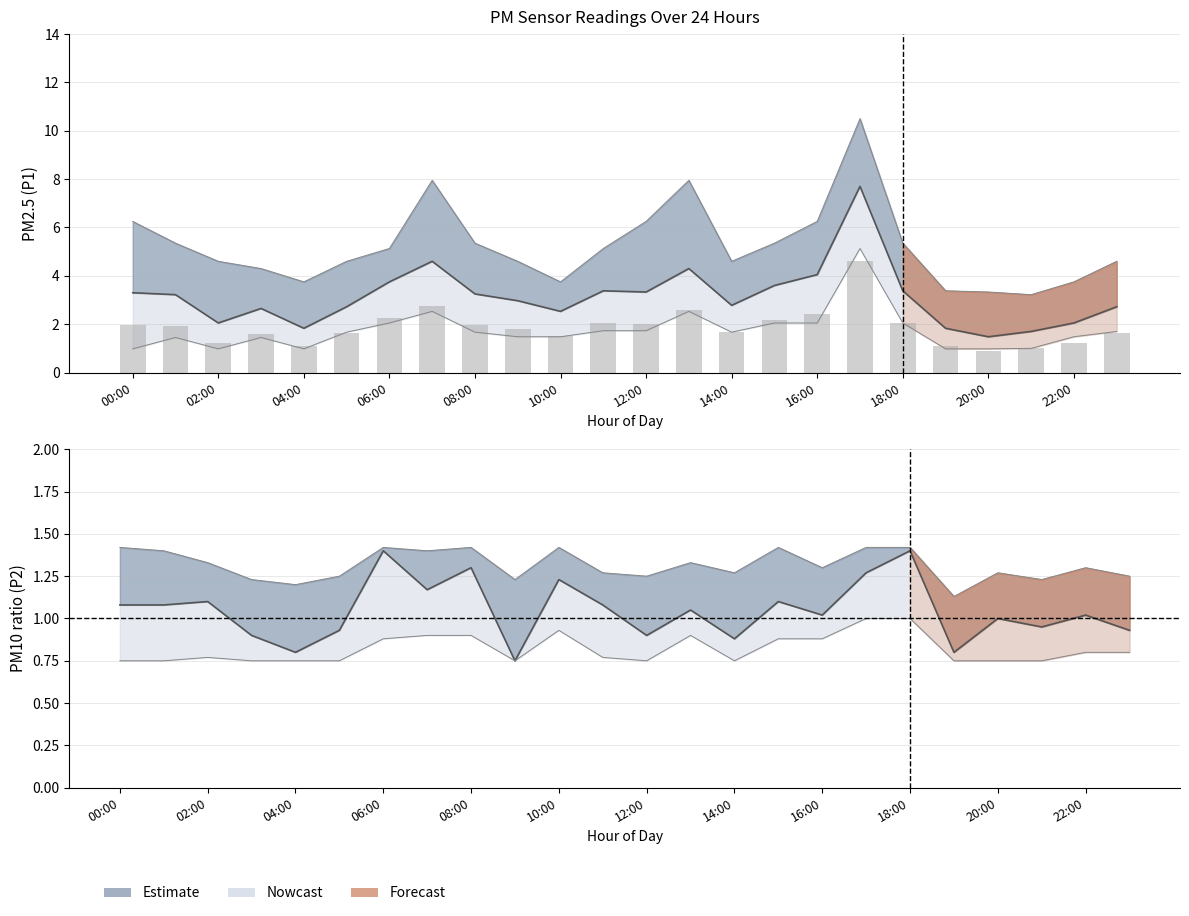

What is the difference between the maximum and minimum values in the P1 bars series?

3.7